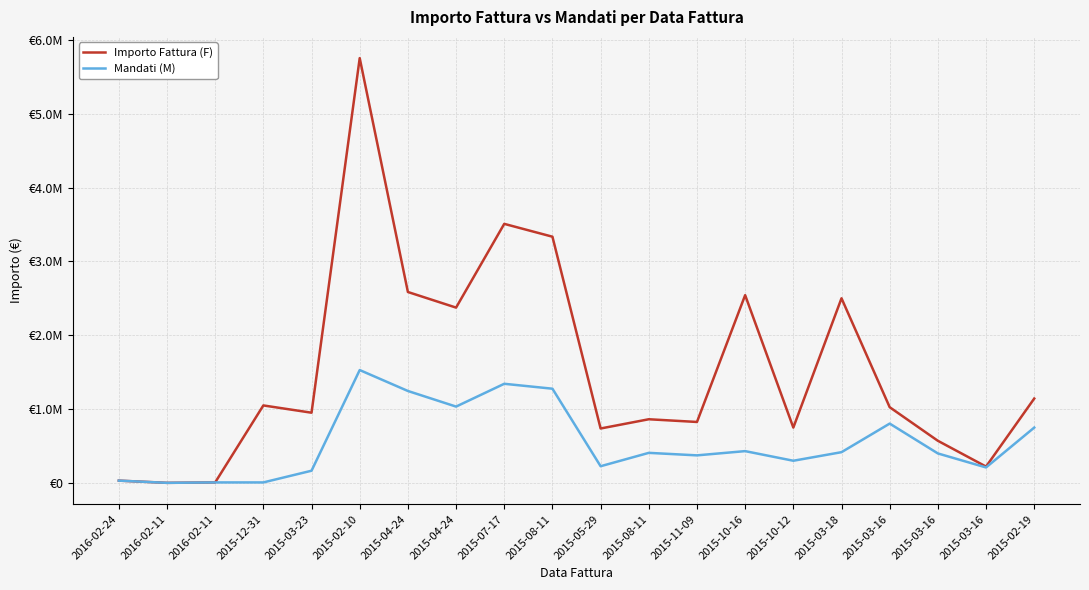

Does the chart display data point markers on the line(s)?

No